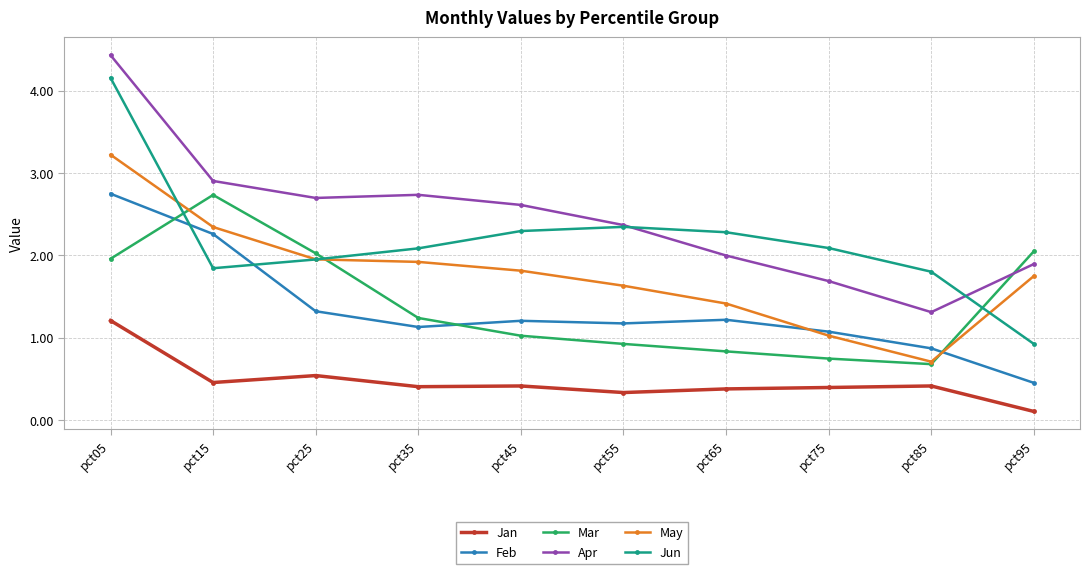

Between pct15 and pct35, which series saw the biggest shift?

Mar